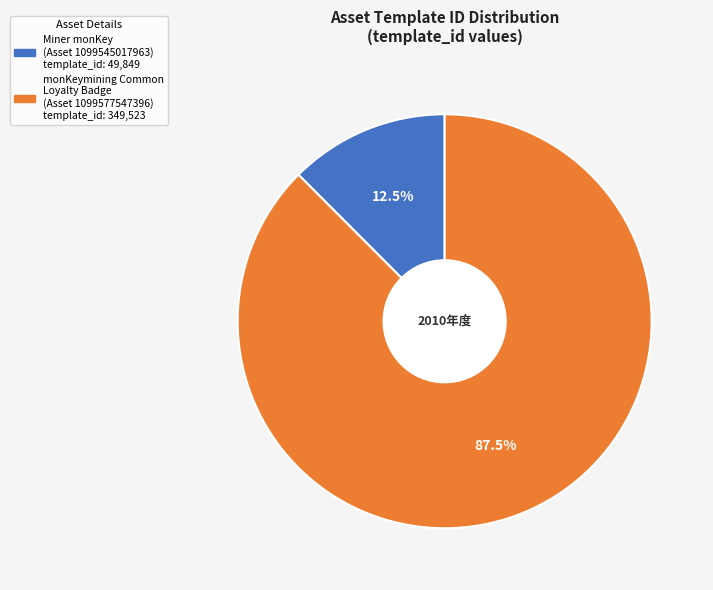

How many slices are in this pie chart?

2